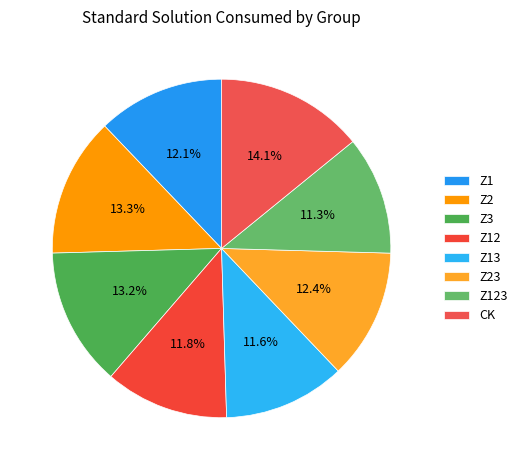

How many segments does this pie chart have?

8